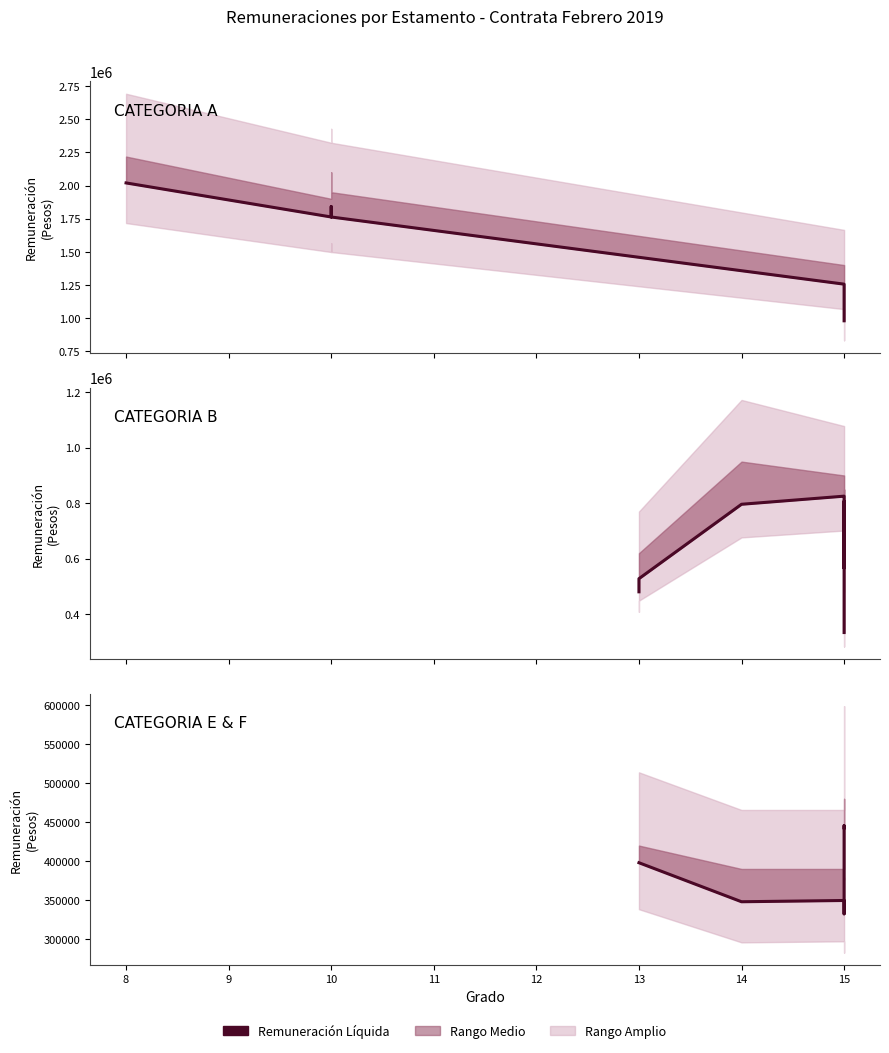

True or false: Remuneracion Asignaciones Especiales and Remuneracion Bruta Mensualizada intersect in this chart.

False